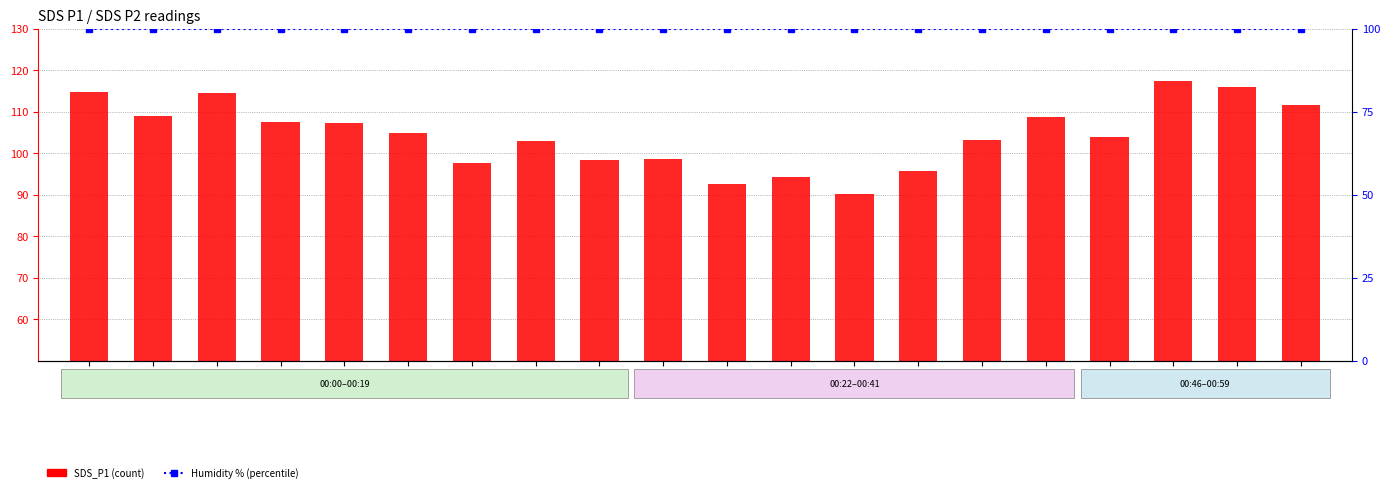

Which category has the lowest value across all series?

00:32